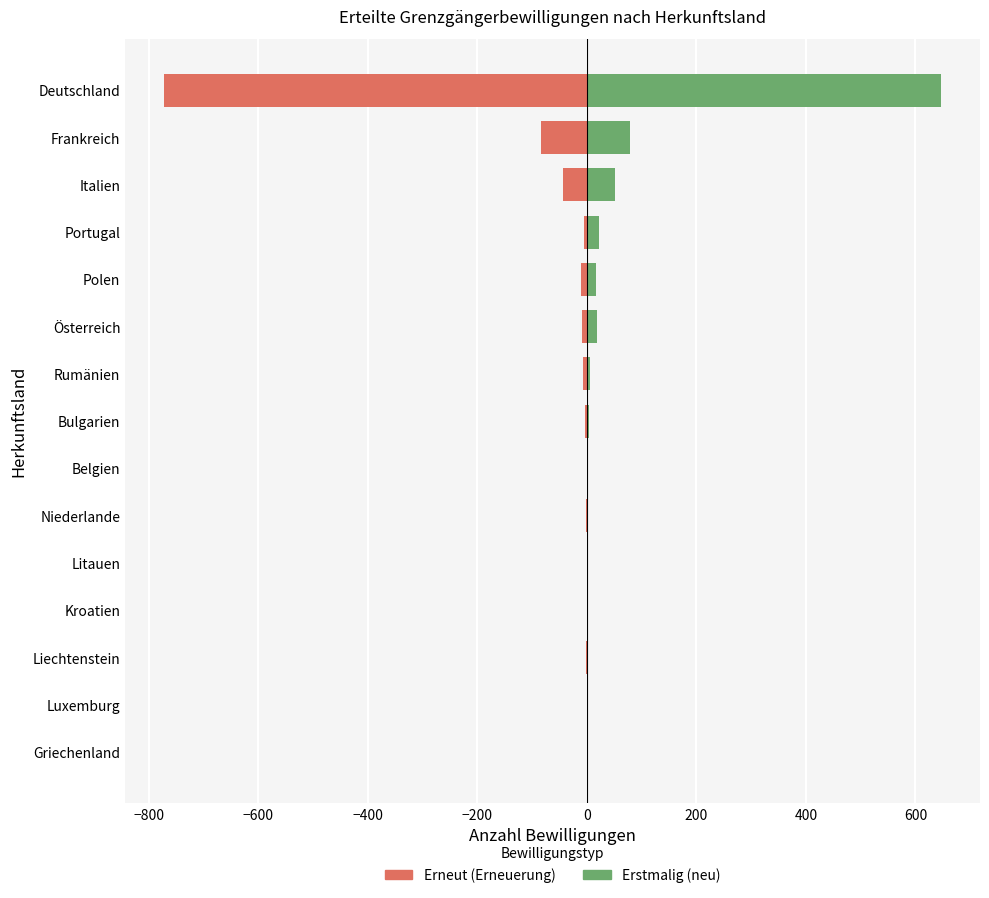

How many values in the Erstmalig (neu) series are below 4?

7